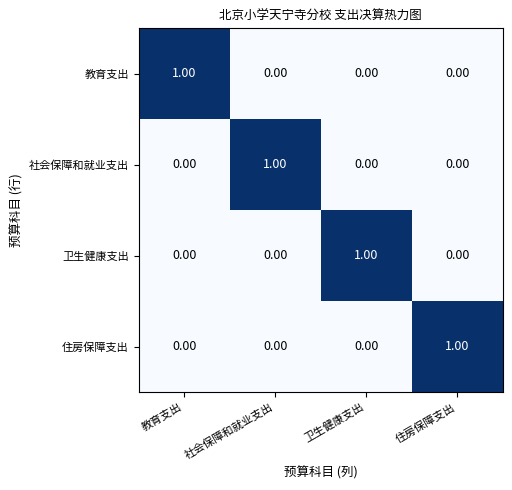

Is the value of 住房保障支出 at 卫生健康支出 greater than the value of 社会保障和就业支出 at 社会保障和就业支出?

No